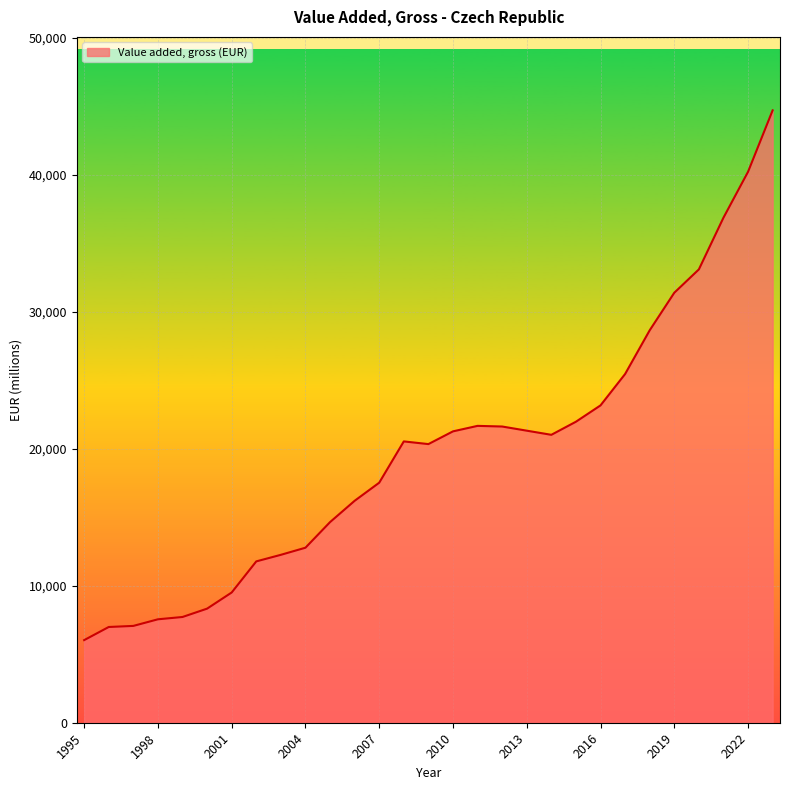

What is the difference between the maximum and minimum values?

38664.7